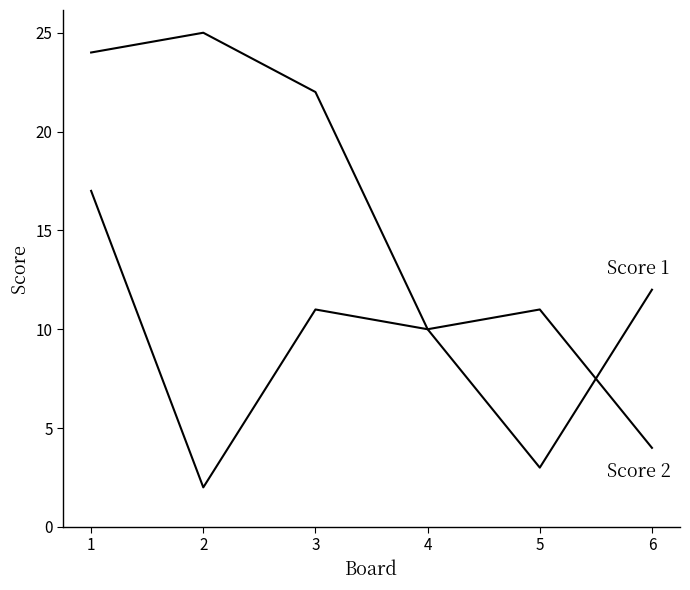

How many lines are shown in the chart?

2